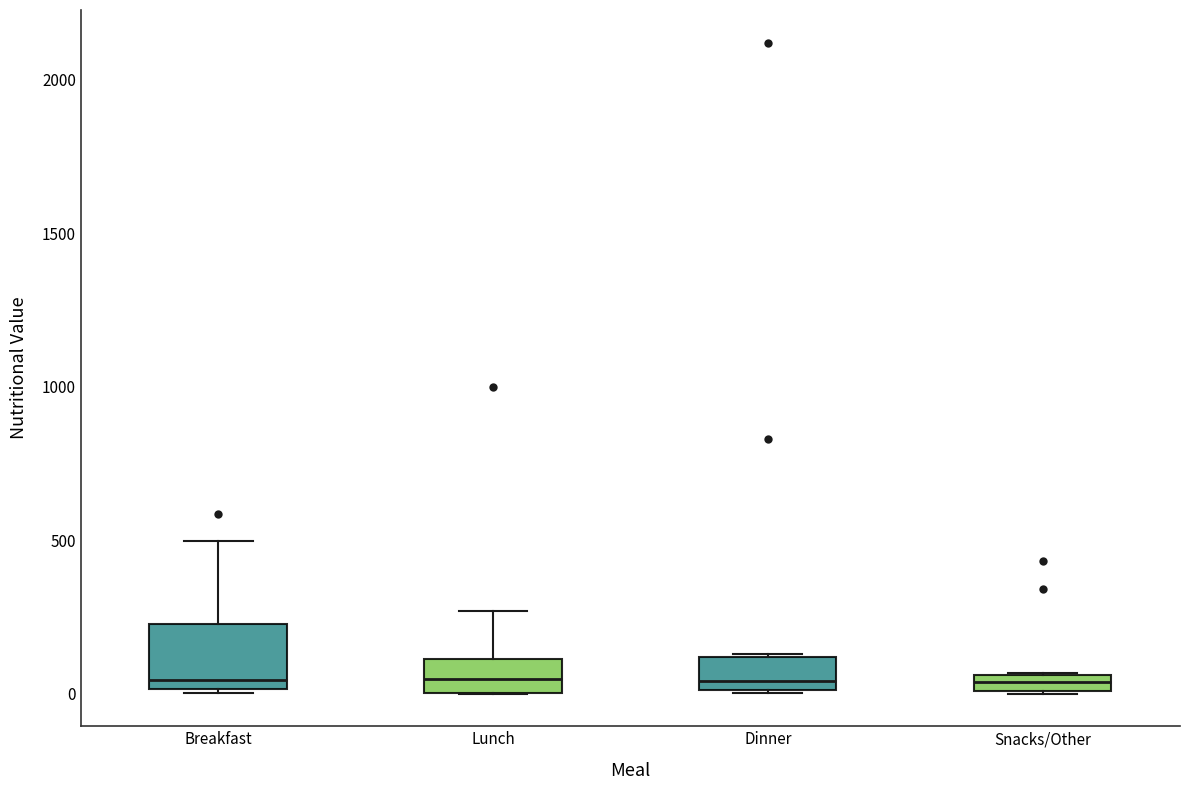

Where does the median line of the box for Breakfast sit on the y-axis? The values are not printed on the chart, so give them approximately, as read against the axis.

50